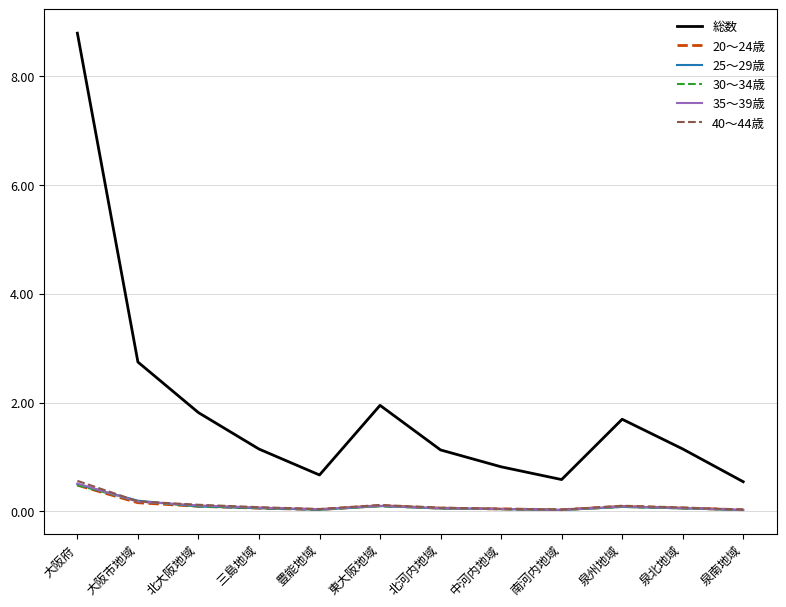

What is the approximate value of 35～39歳 at 東大阪地域?

0.1